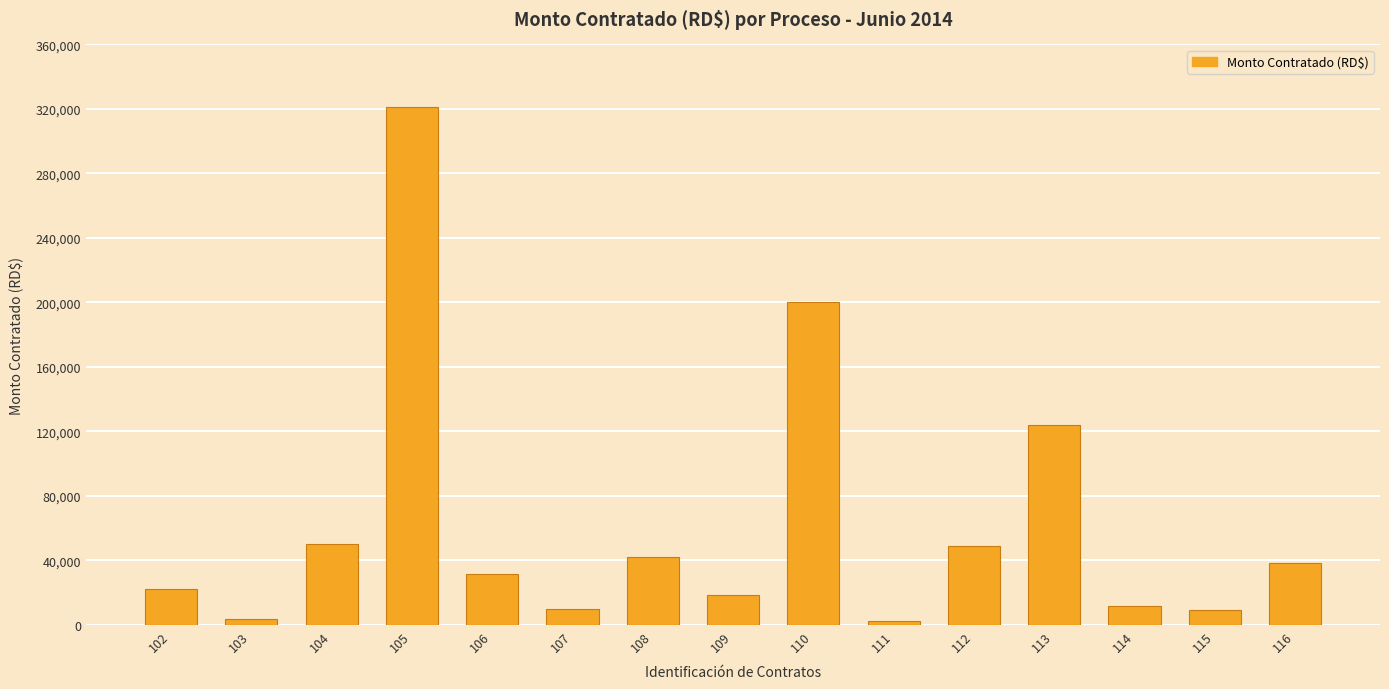

What is the minimum value shown in the chart?

2446.5